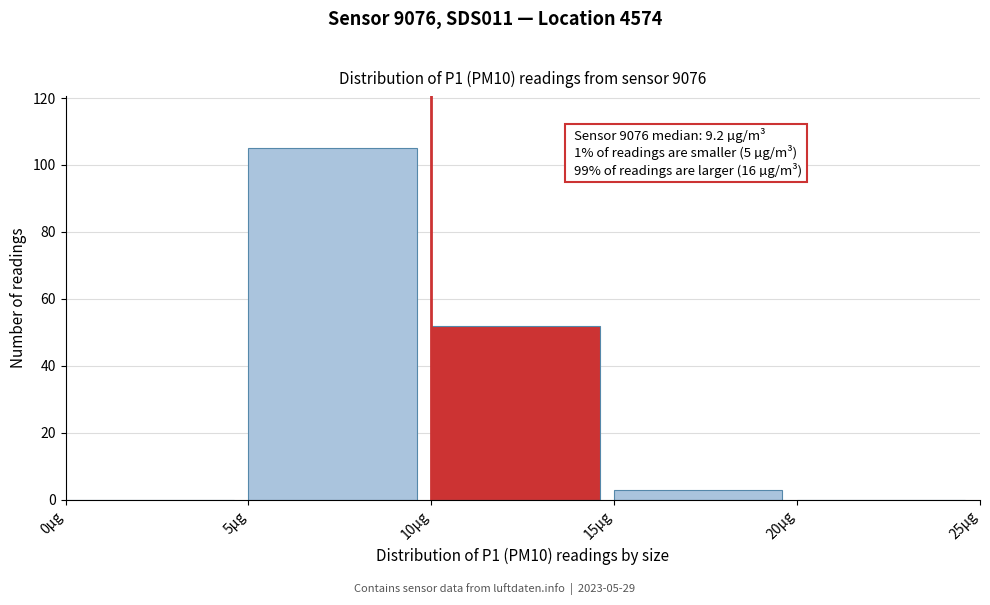

Over which range of the x-axis is the bar tallest?

5 to 10